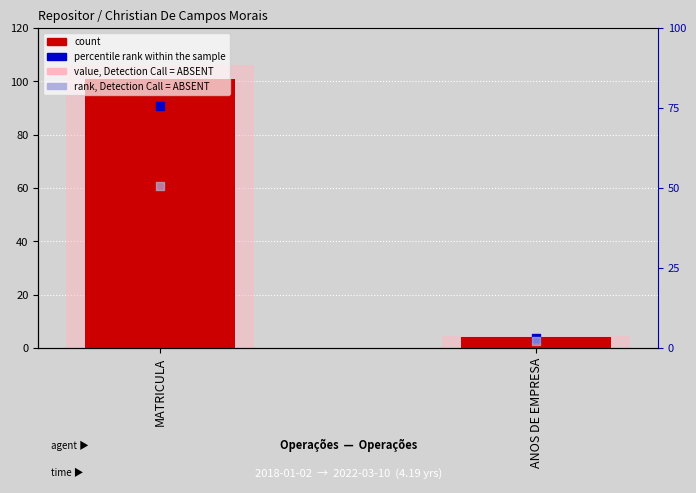

What is the total value across all series at ANOS DE EMPRESA?

14.9